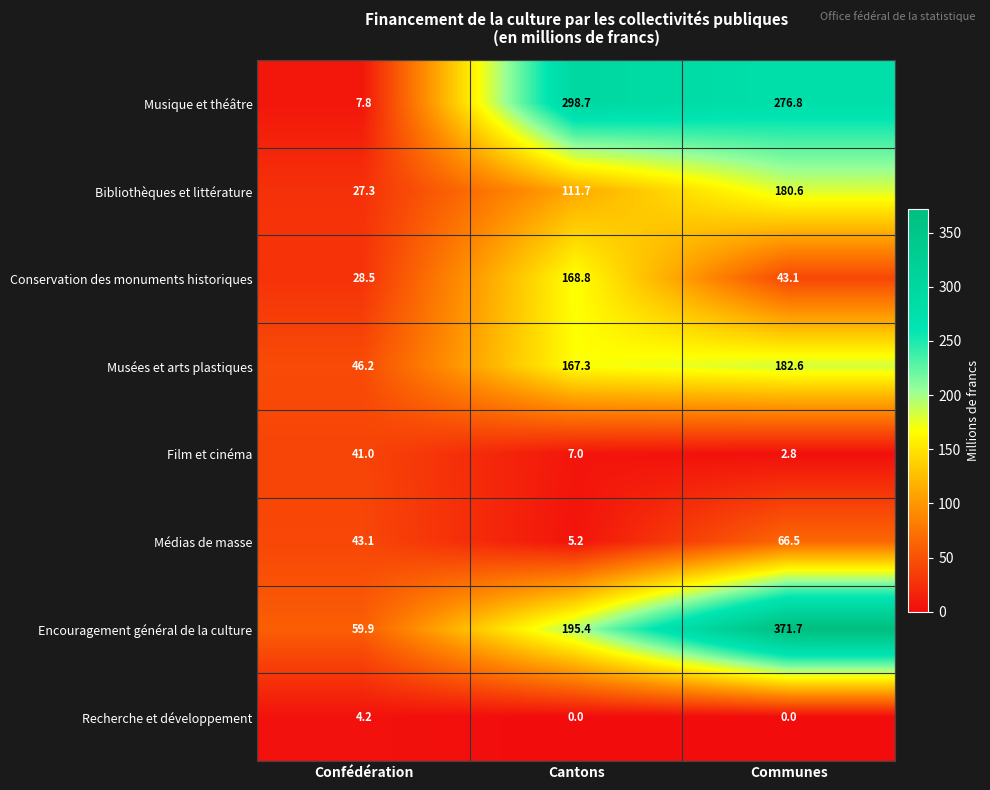

Between Confédération and Communes, which series saw the biggest shift?

Encouragement général de la culture